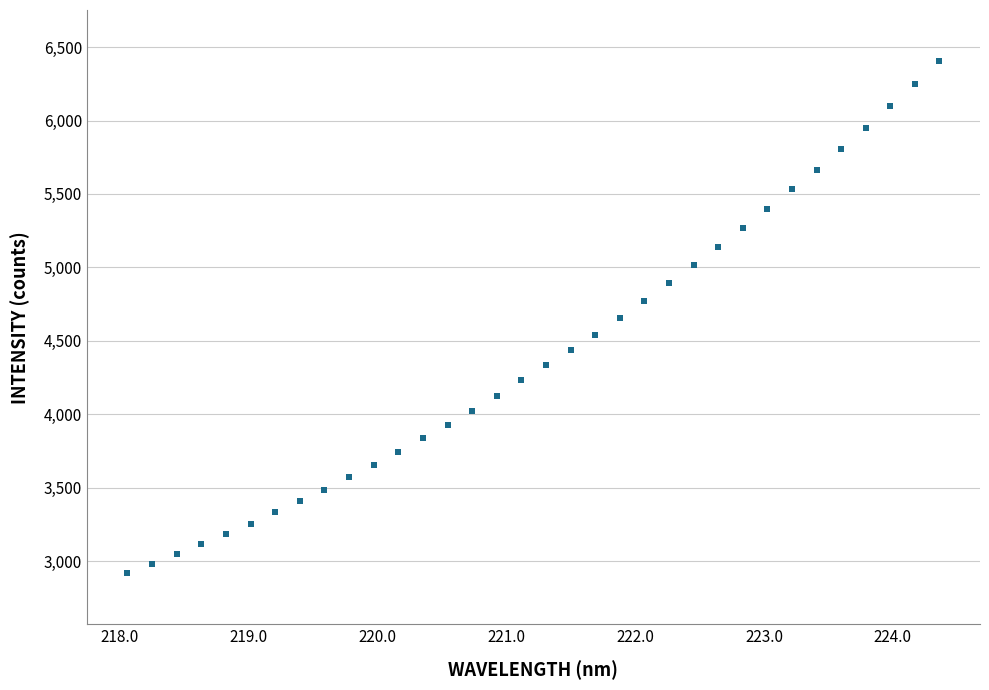

Reading right to left, what are all the values shown in this chart?

6403.9	6245.6	6097.6	5950.3	5808.6	5665.3	5530.4	5398.2	5265.9	5140.0	5012.8	4892.4	4771.6	4656.6	4542.4	4436.7	4334.2	4230.0	4121.7	4024.9	3929.0	3837.6	3743.9	3654.6	3570.6	3487.3	3408.1	3332.7	3254.9	3183.5	3114.2	3045.5	2982.4	2917.5